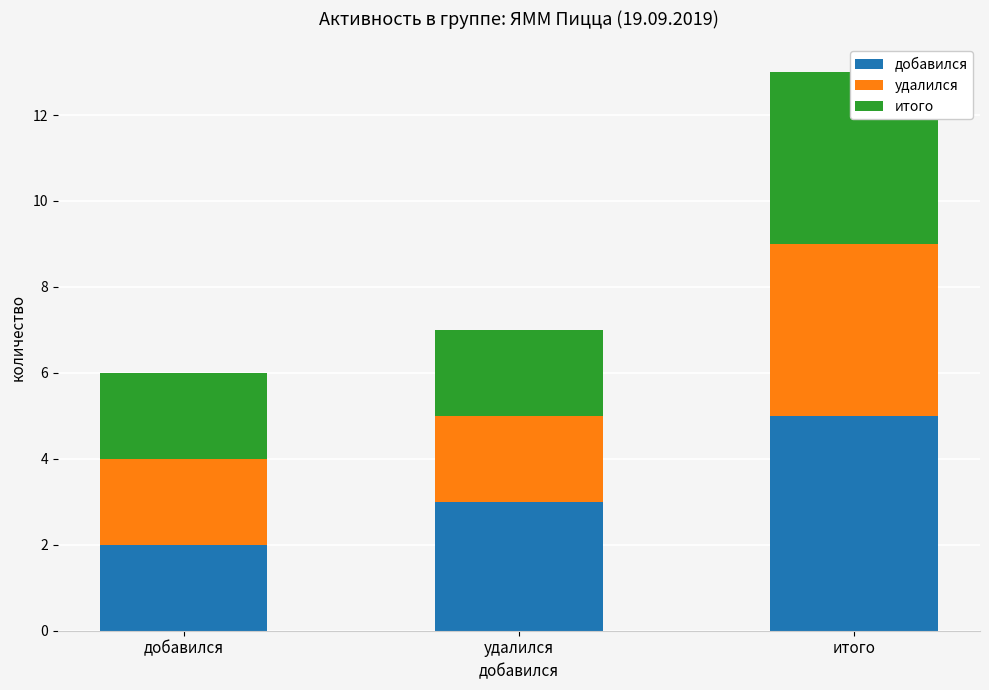

Rank the series by their maximum value, from highest to lowest.

добавился, удалился, итого